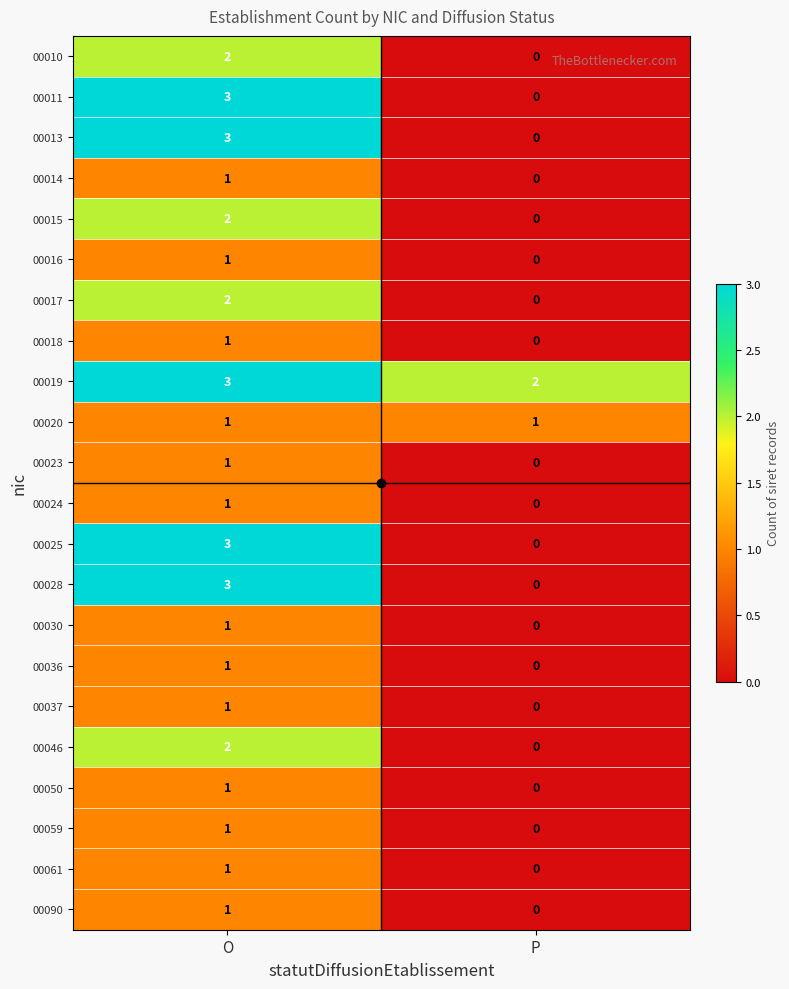

At which label is 00059 closest to 0?

P